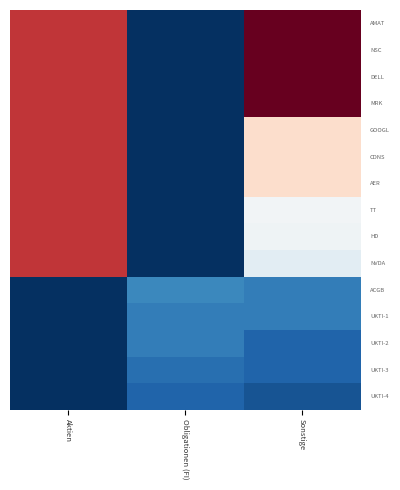

What is the total value across all series at Obligationen (FI)?

4.0